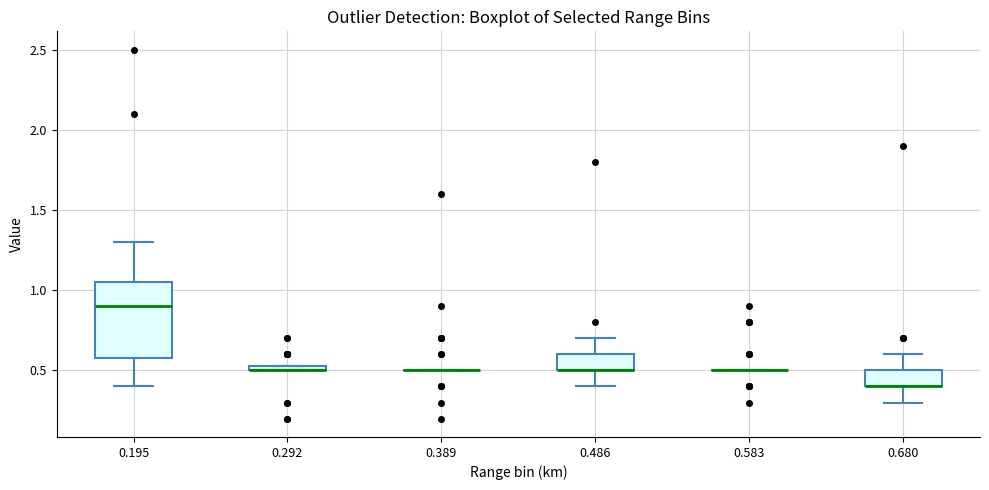

Comparing the boxes themselves (not the whiskers), which one is the tallest?

0.195